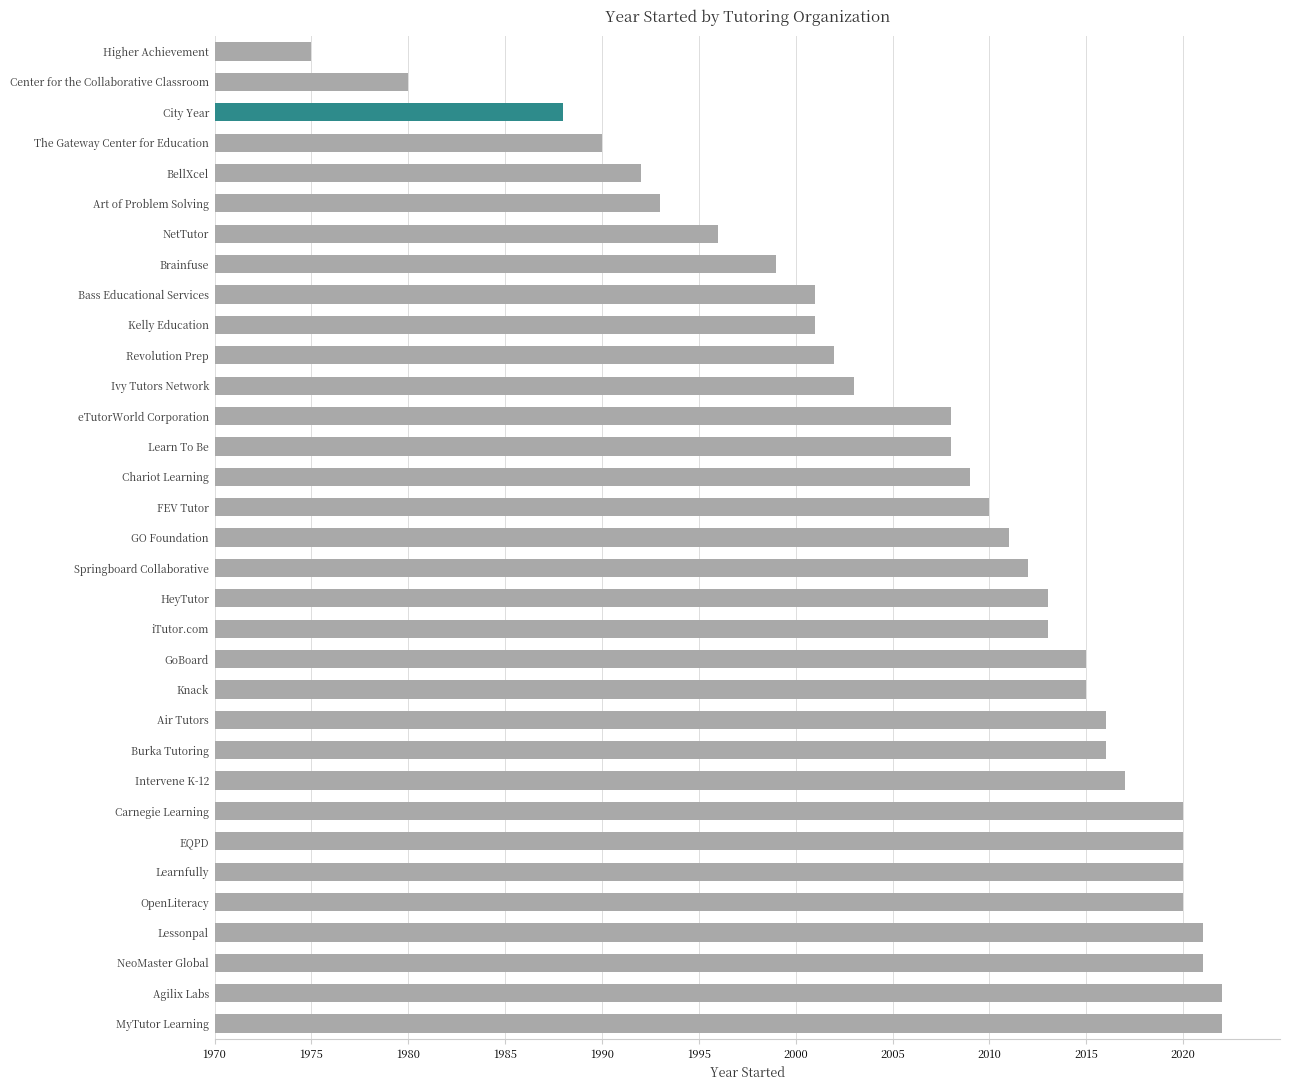

How many distinct data groups are displayed?

1